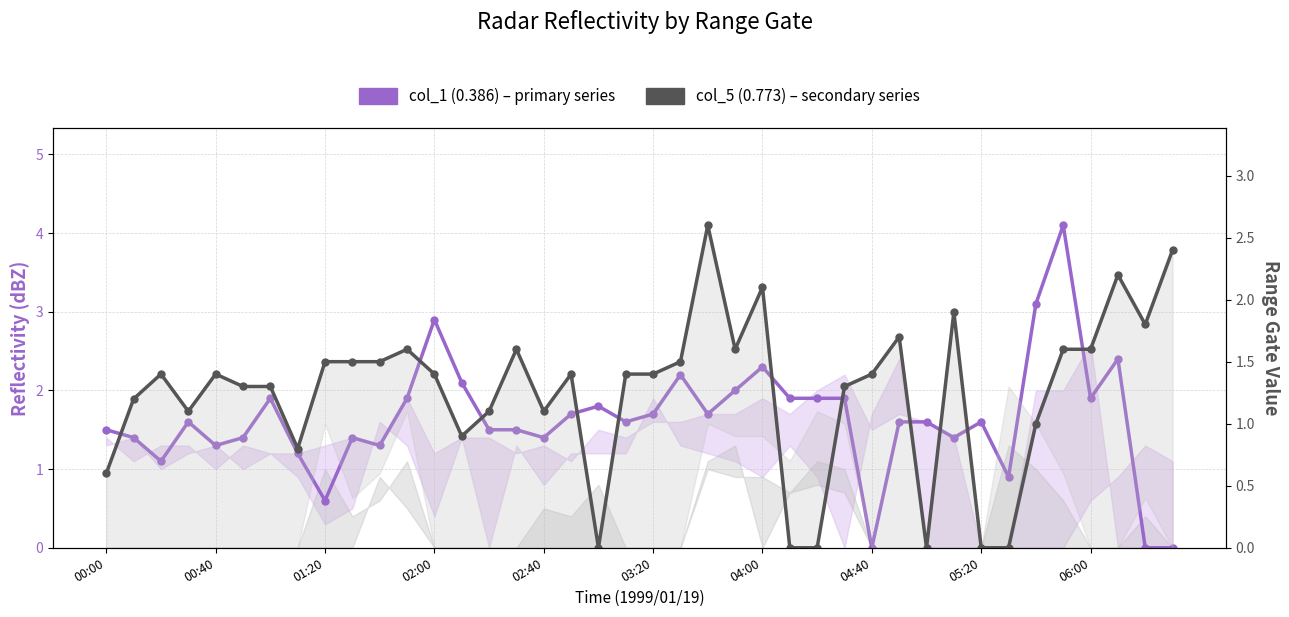

At which category is the sum across all series the highest?

35